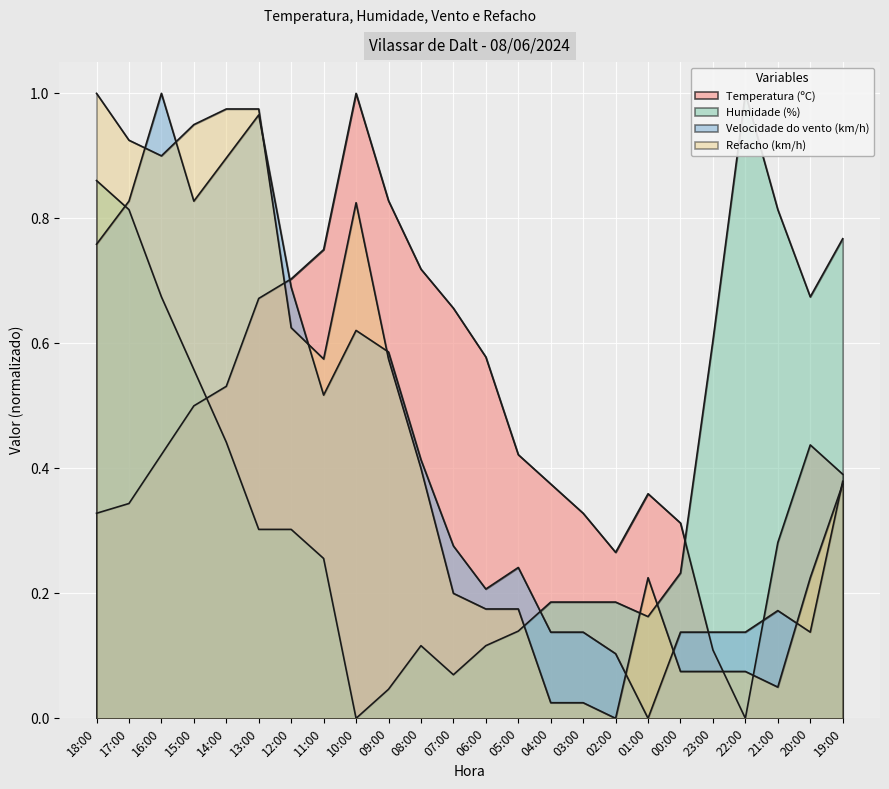

Which series changed the most between 07:00 and 06:00?

Temperatura (ºC)